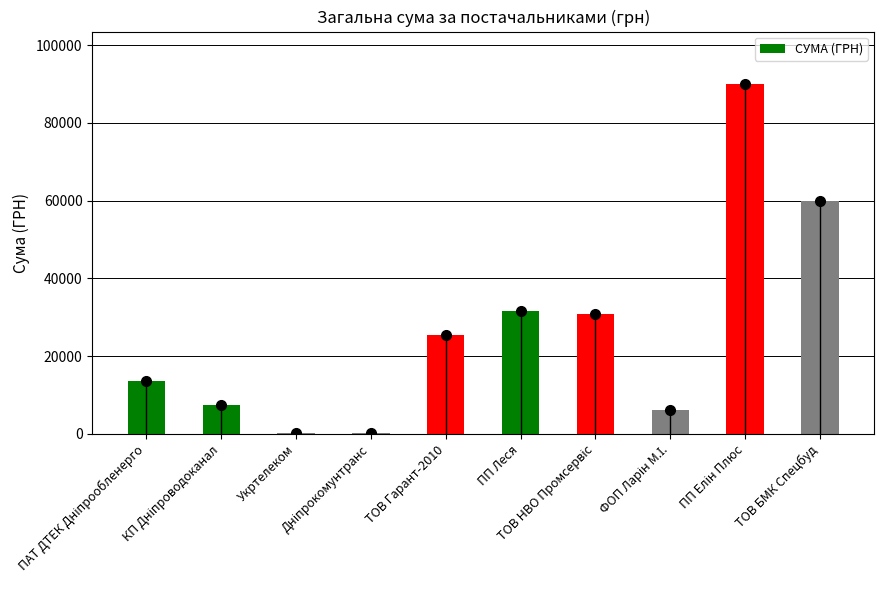

What is the value of the 9th bar from the left?

90000.0